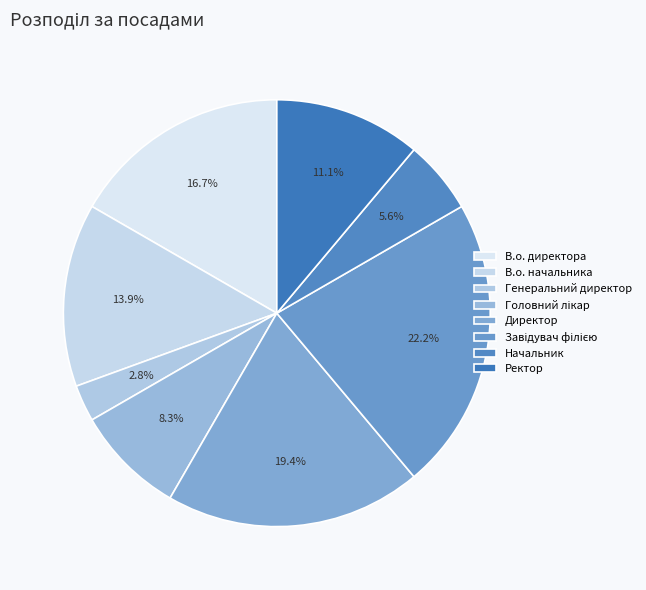

Is there any slice that represents more than half of the pie?

No